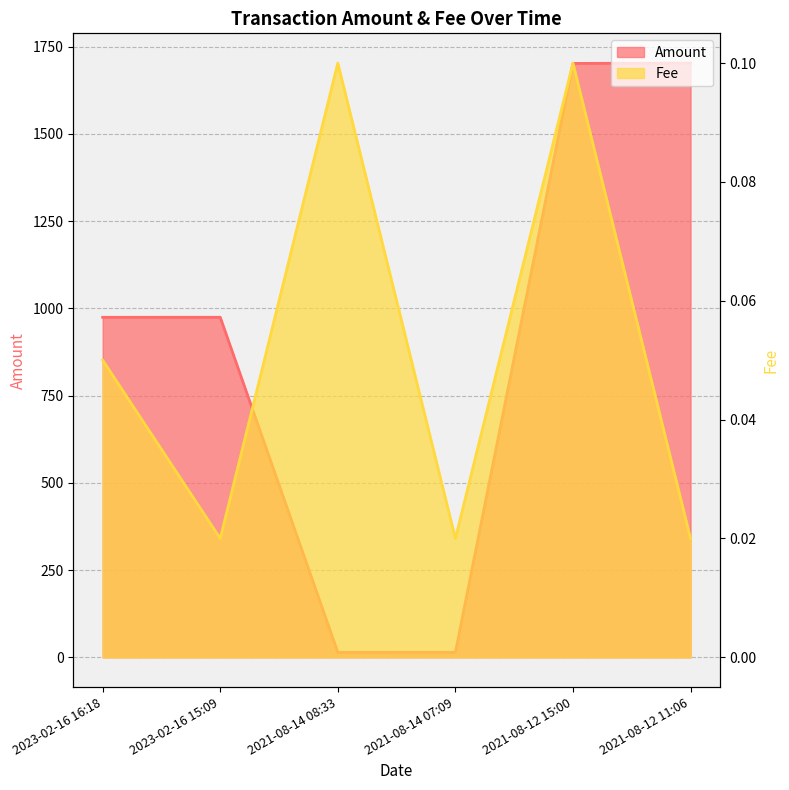

What is the total value across all series at 2021-08-14 08:33?

14.3